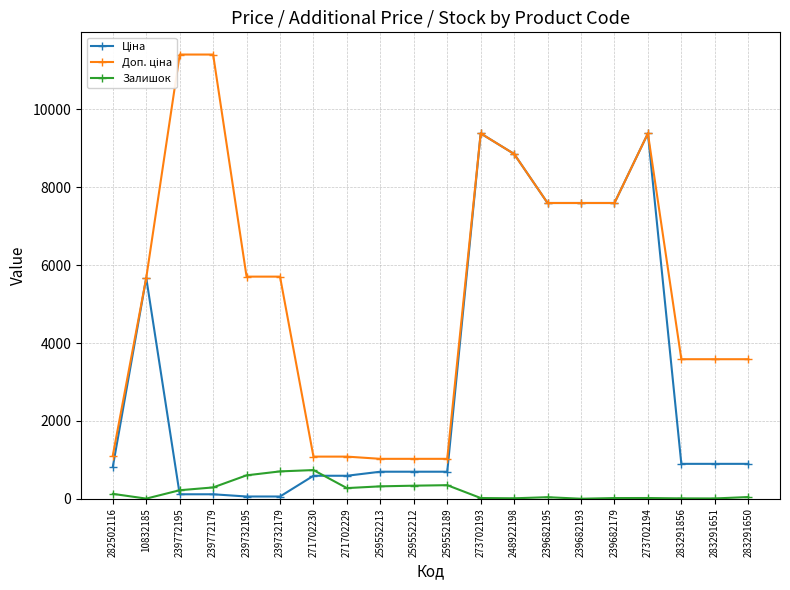

What is the sum of all Залишок values?

4111.0